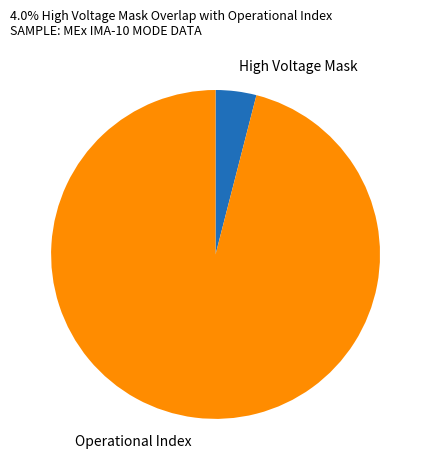

Approximately how many times larger is the value at Operational Index compared to High Voltage Mask?

24.0